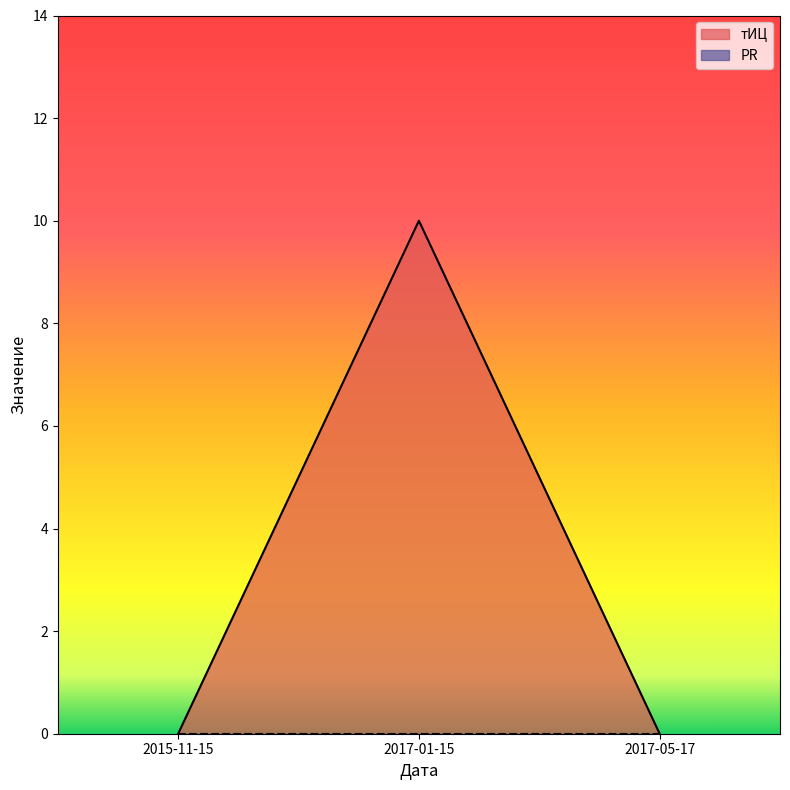

How many series are shown in this chart?

2